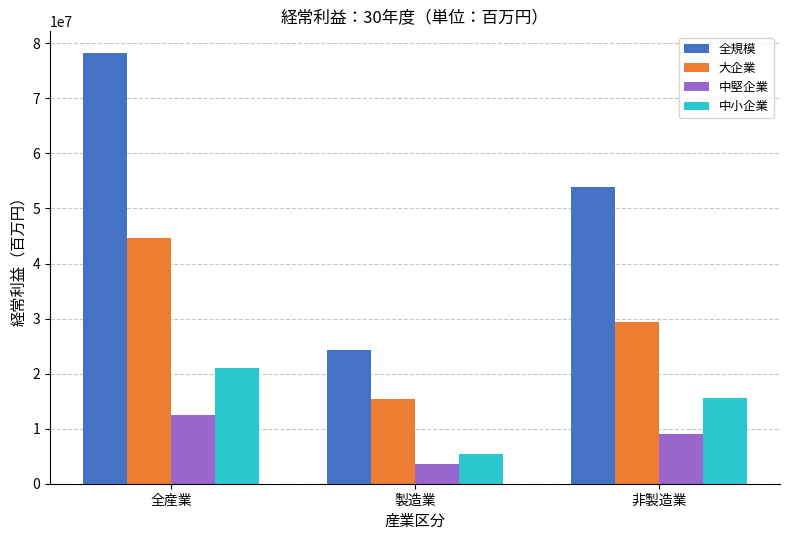

What is the average value of the 全規模 series?

52177960